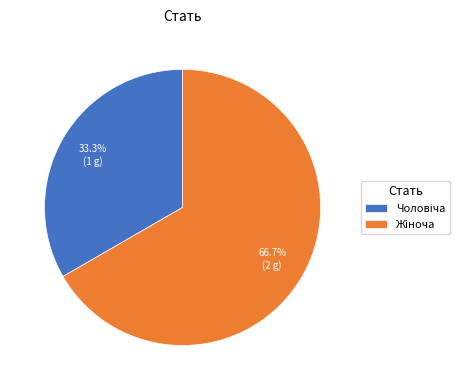

How many slices are in this pie chart?

2